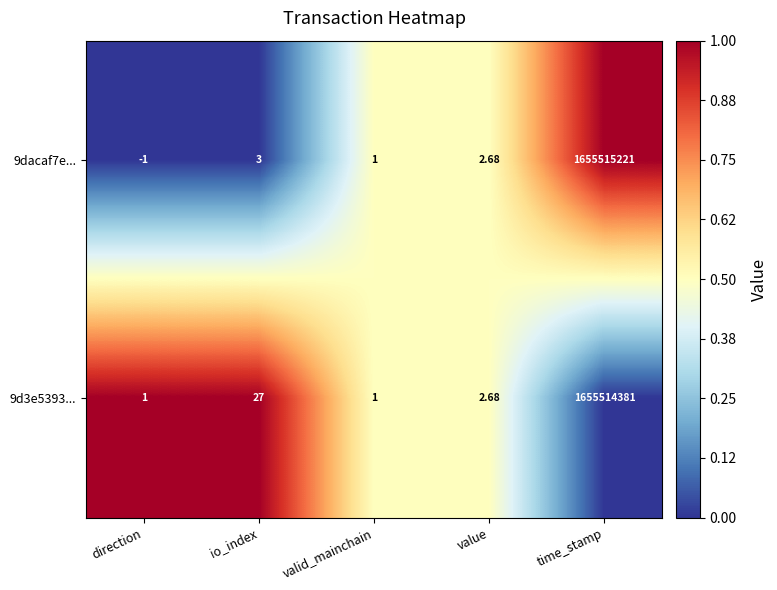

Where is 9dacaf7e... nearest to the value 827757610?

io_index